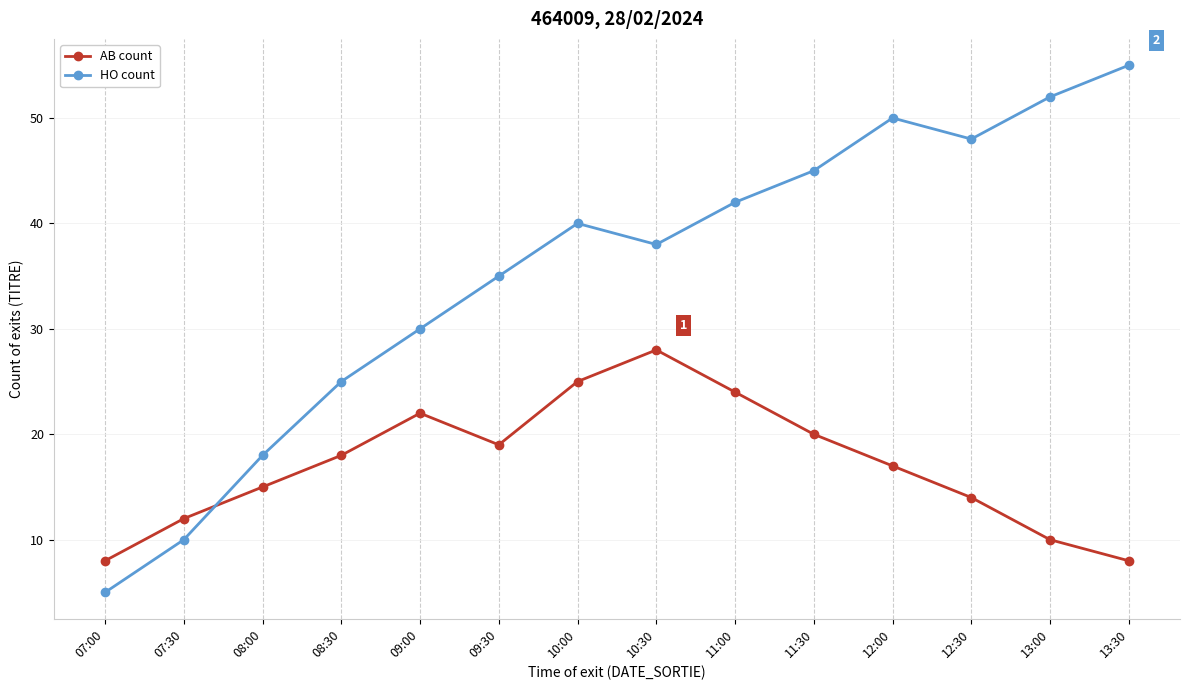

What position from the right is 12:00?

4